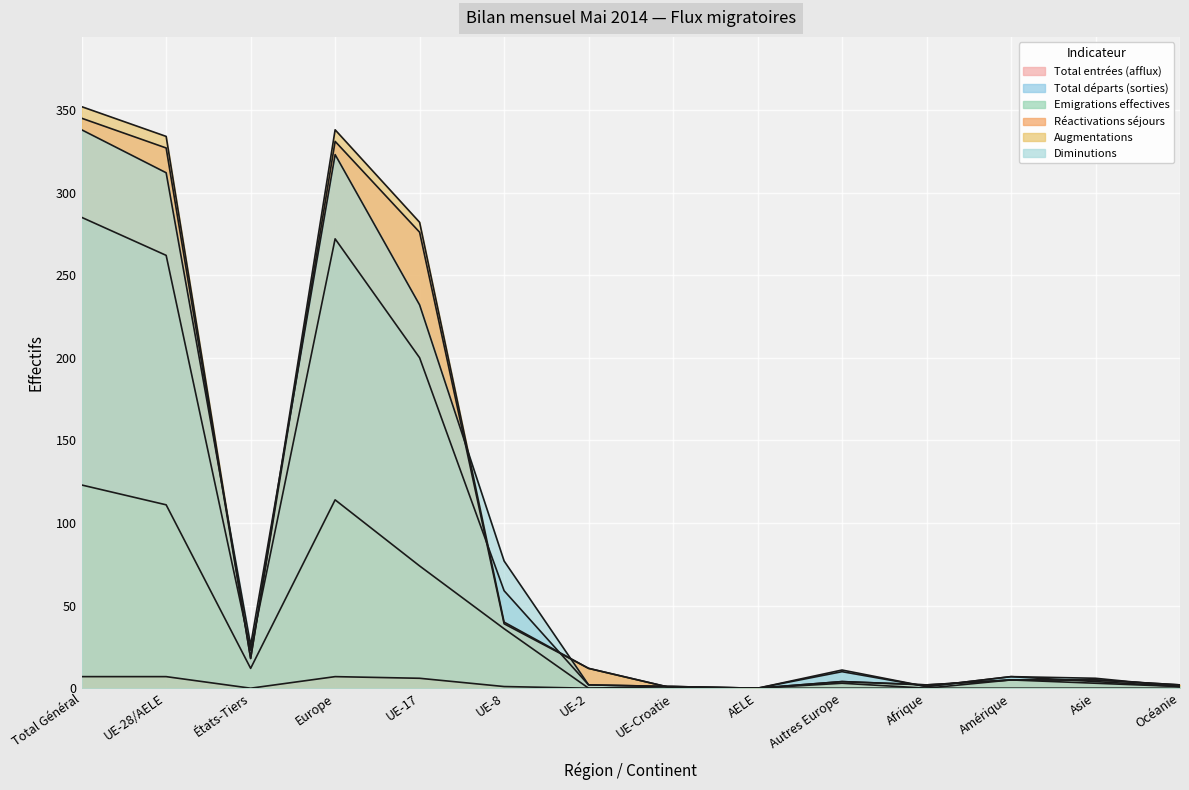

Read the Emigrations effectives value at UE-Croatie.

1